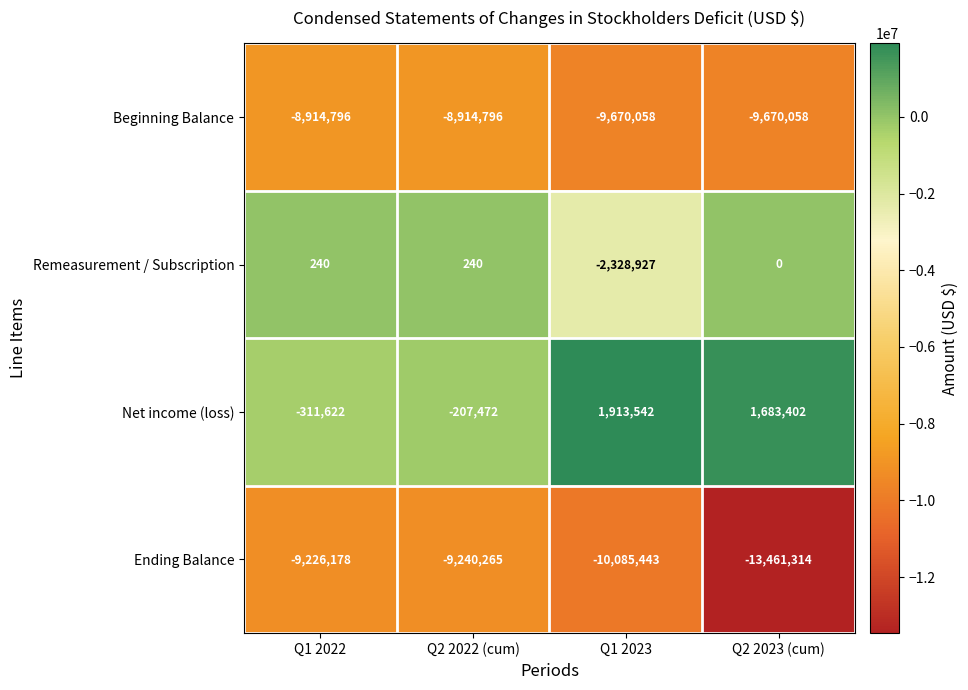

Read the Ending Balance value at Q1 2022, to the nearest 10.

-9226180